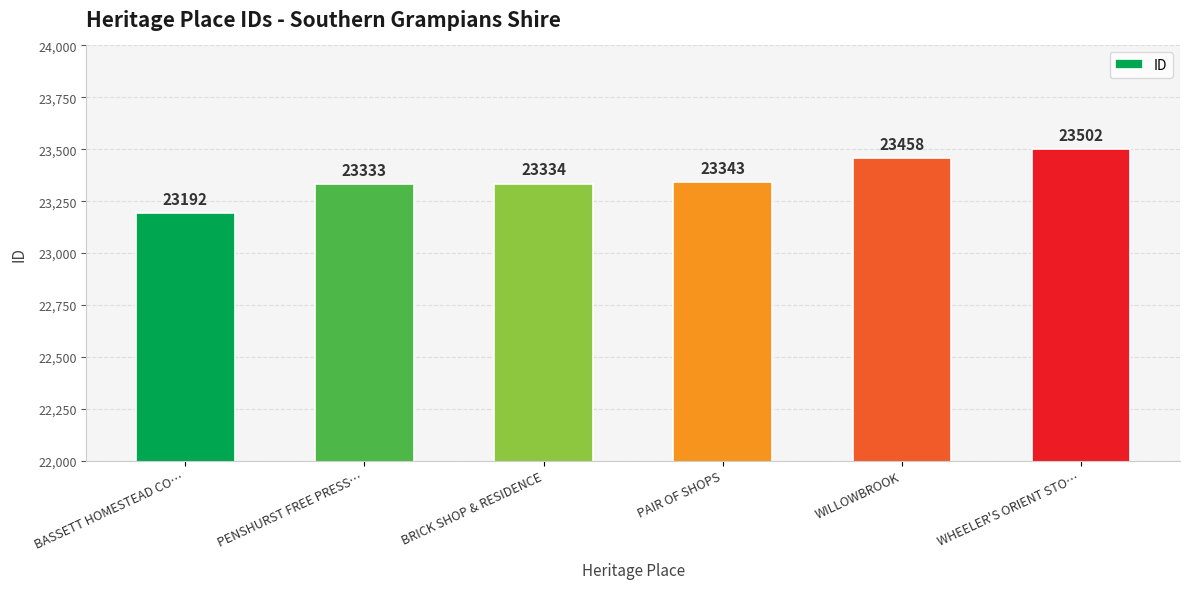

Are the bars grouped side by side (vs. stacked)?

No